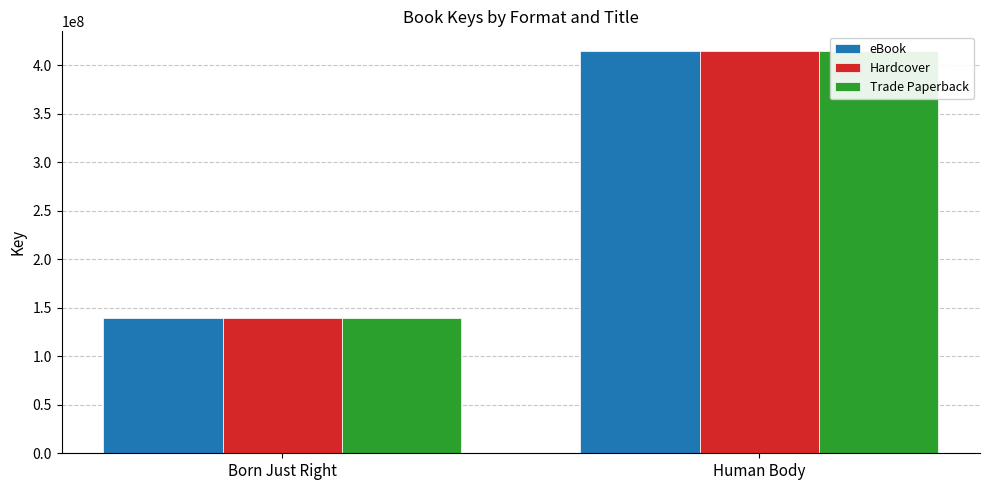

Which category has the lowest value in the eBook series?

Born Just Right